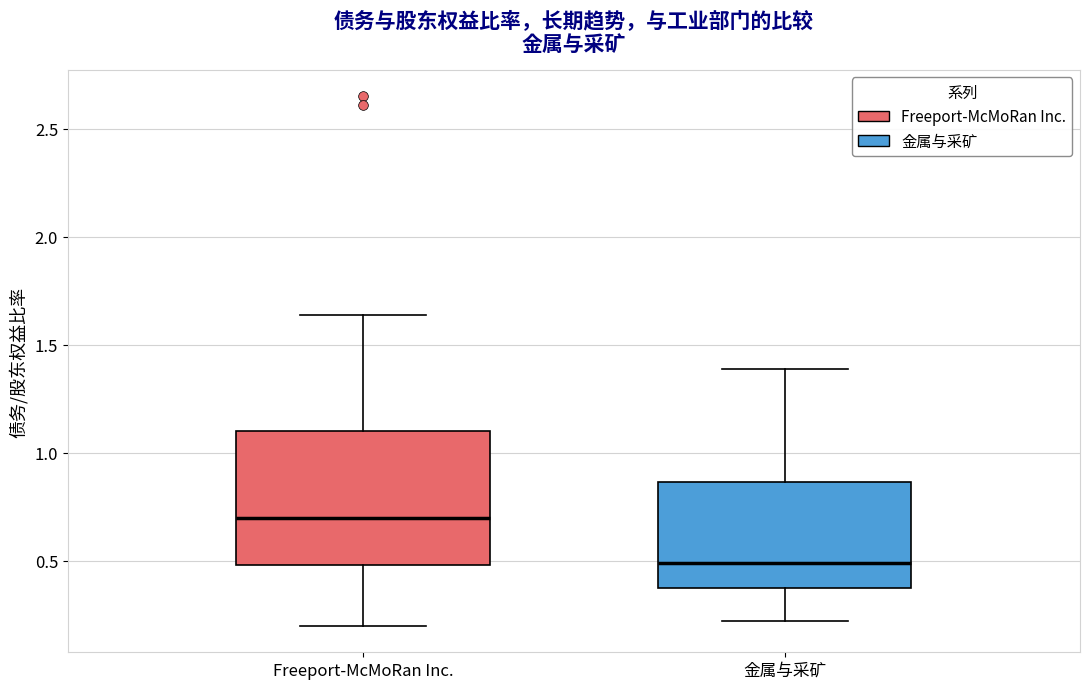

Where does the median line of the box for 金属与采矿 sit on the y-axis? The values are not printed on the chart, so give them approximately, as read against the axis.

0.50